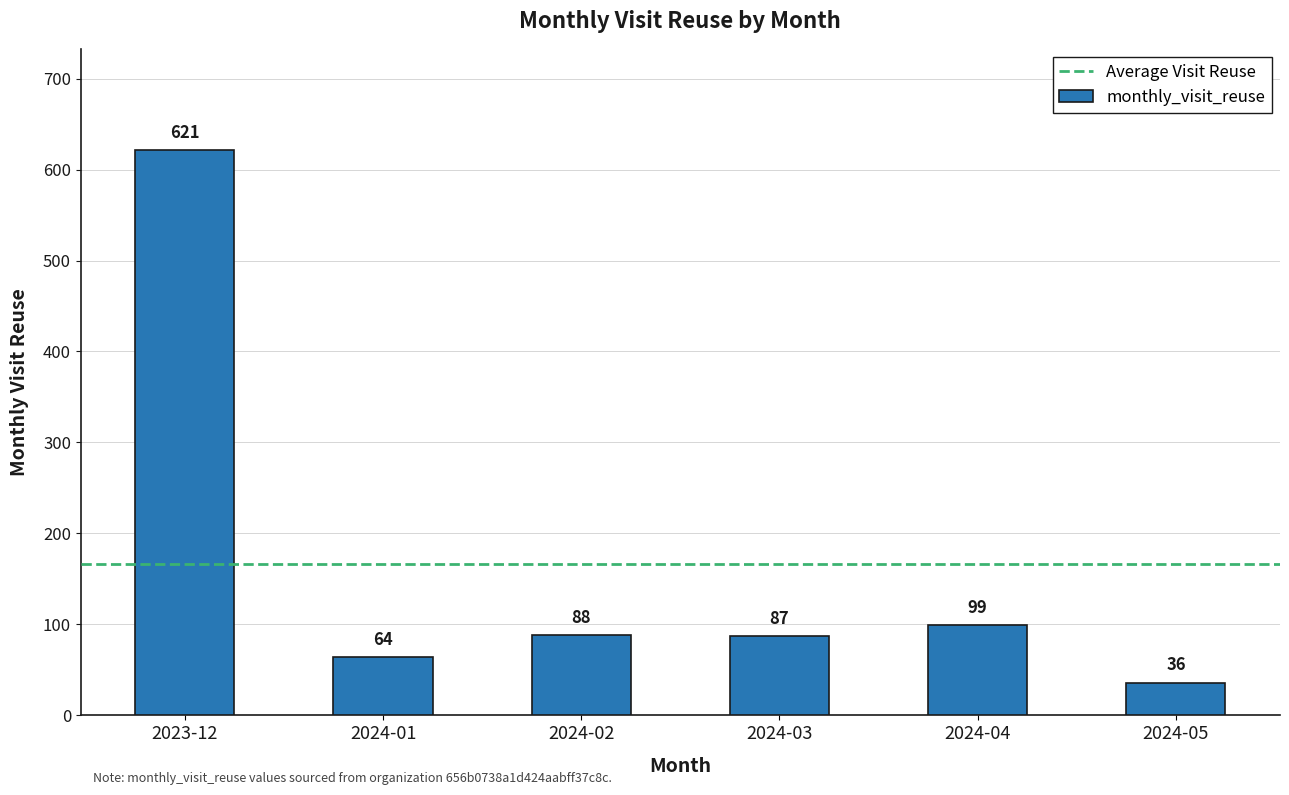

What position from the right is 2024-04?

2